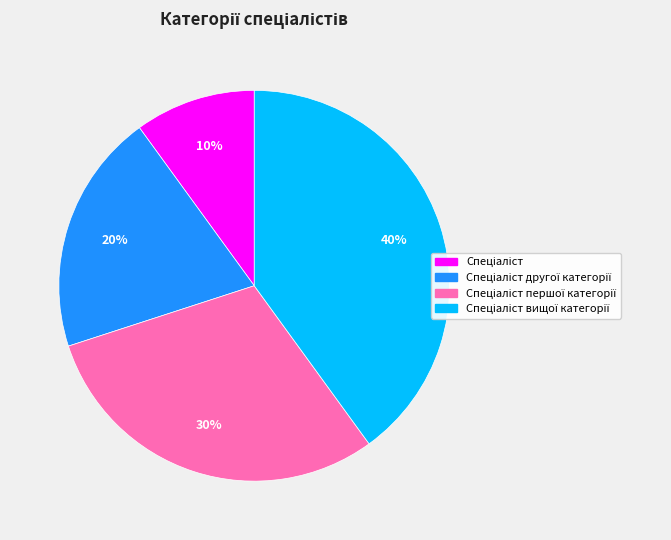

To the nearest percent, what is the difference between the largest and smallest slice percentages?

30%